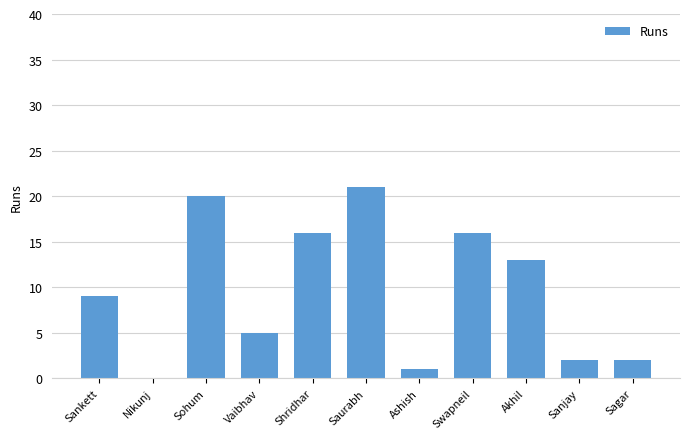

What is the average value?

10